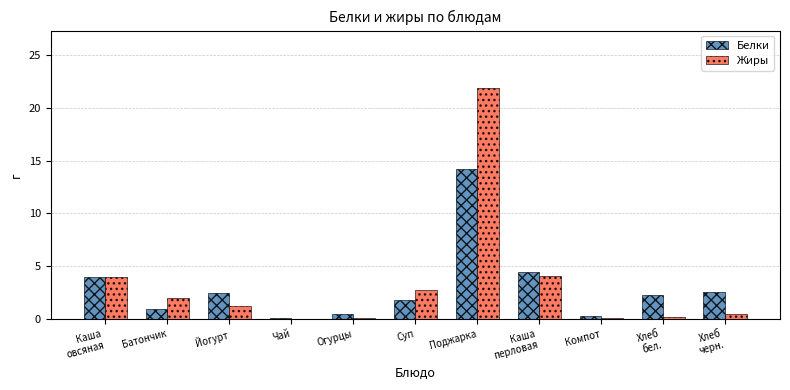

At which category is the sum across all series the highest?

Поджарка